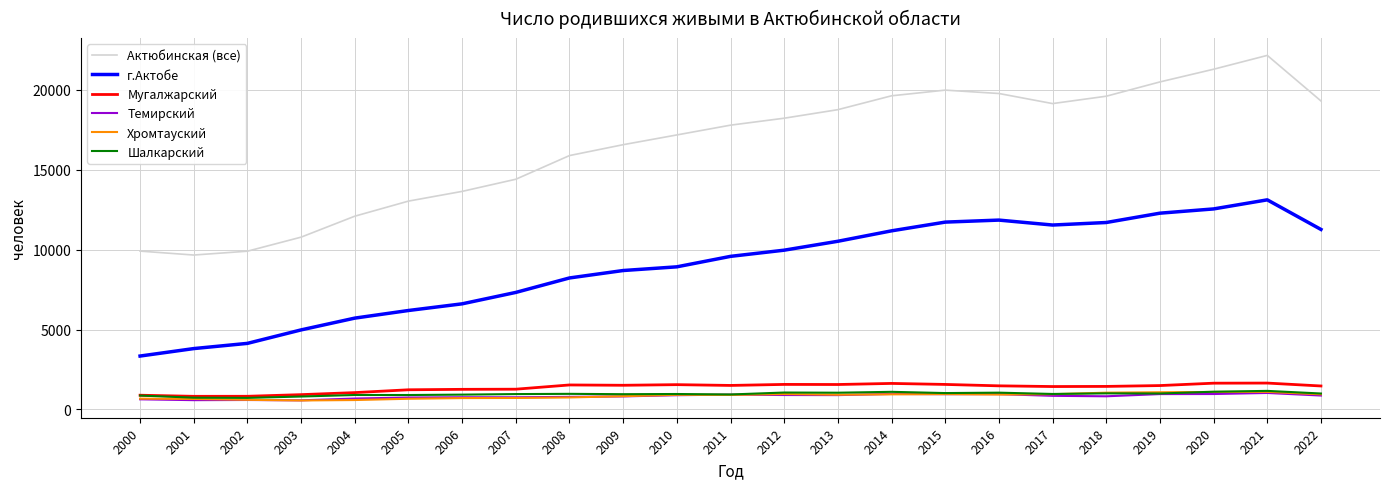

At how many categories does at least one series exceed 10513?

20